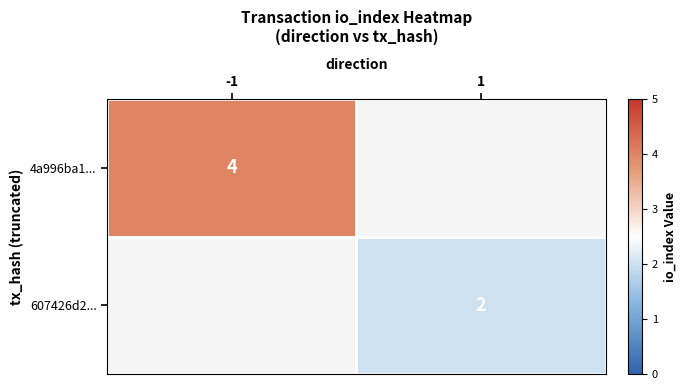

The value of 4a996ba1... at -1 is 4. True or false?

True